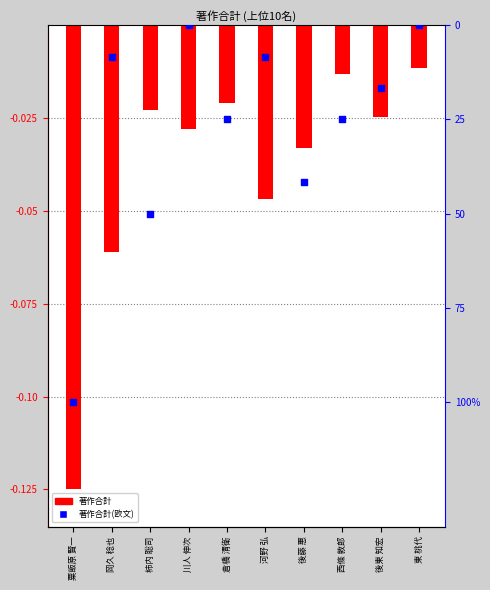

Which series contains the highest Y value?

著作合計(欧文)